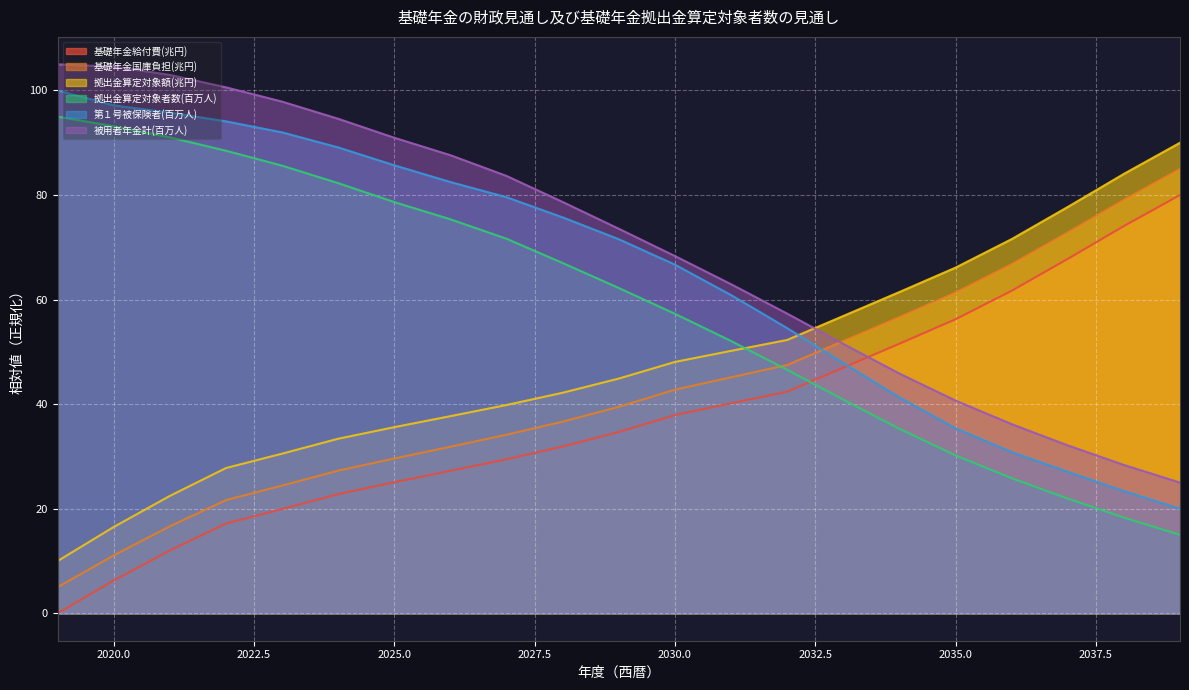

Where is 基礎年金給付費(兆円) nearest to the value 39?

2030